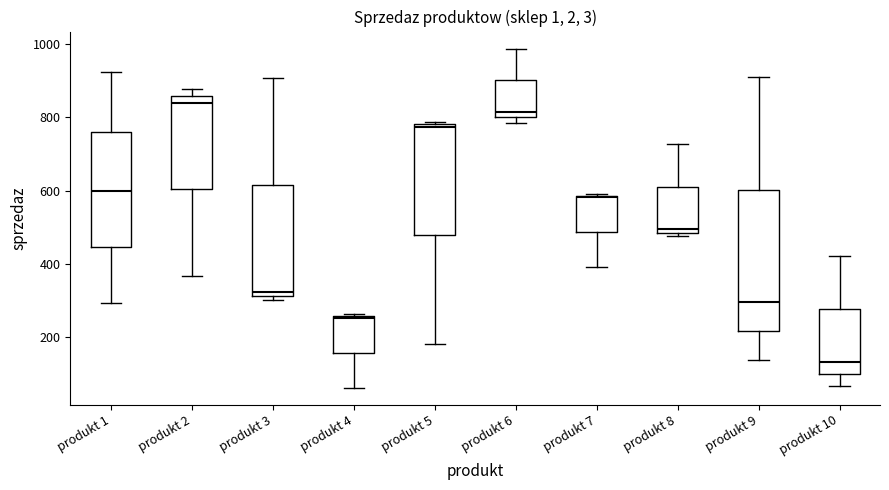

Which box's median line is the highest?

produkt 2